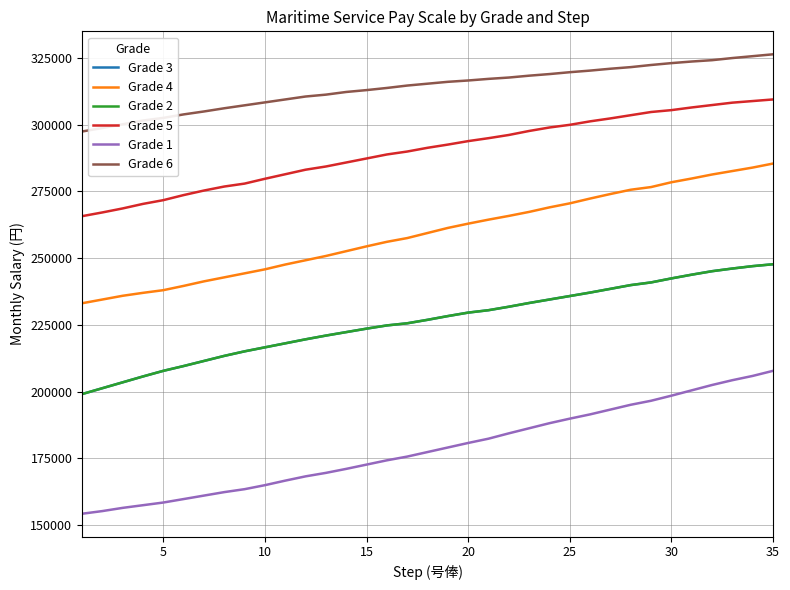

What is the average value of the Grade 2 series?

226220